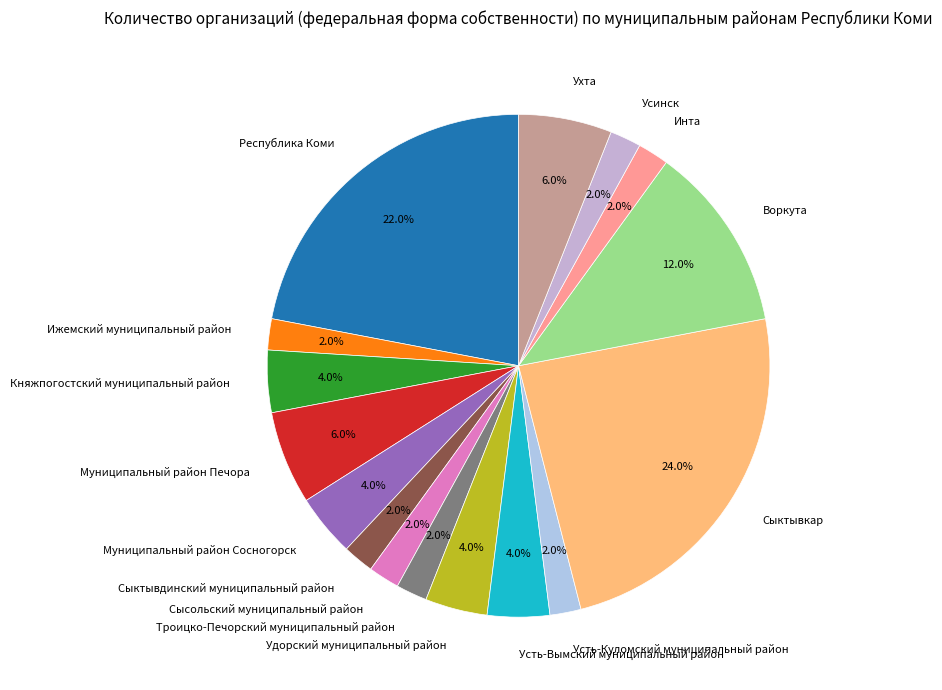

Which slice is the largest?

Сыктывкар